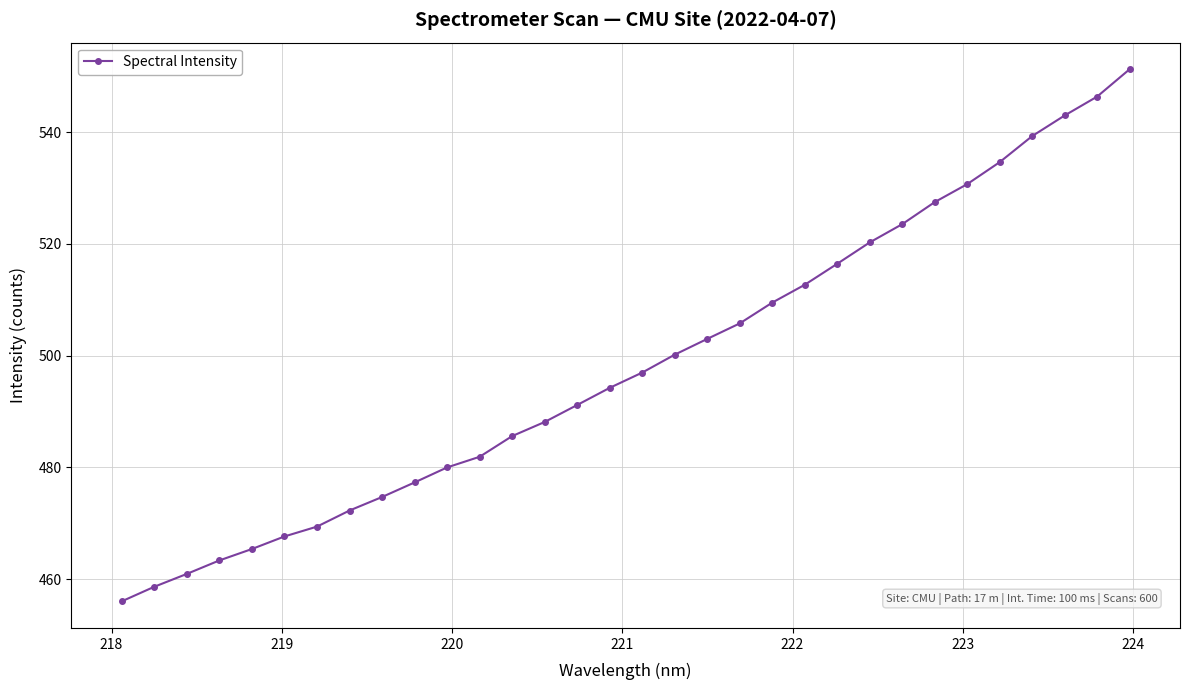

What is the value of the 19th point from the left?

503.0